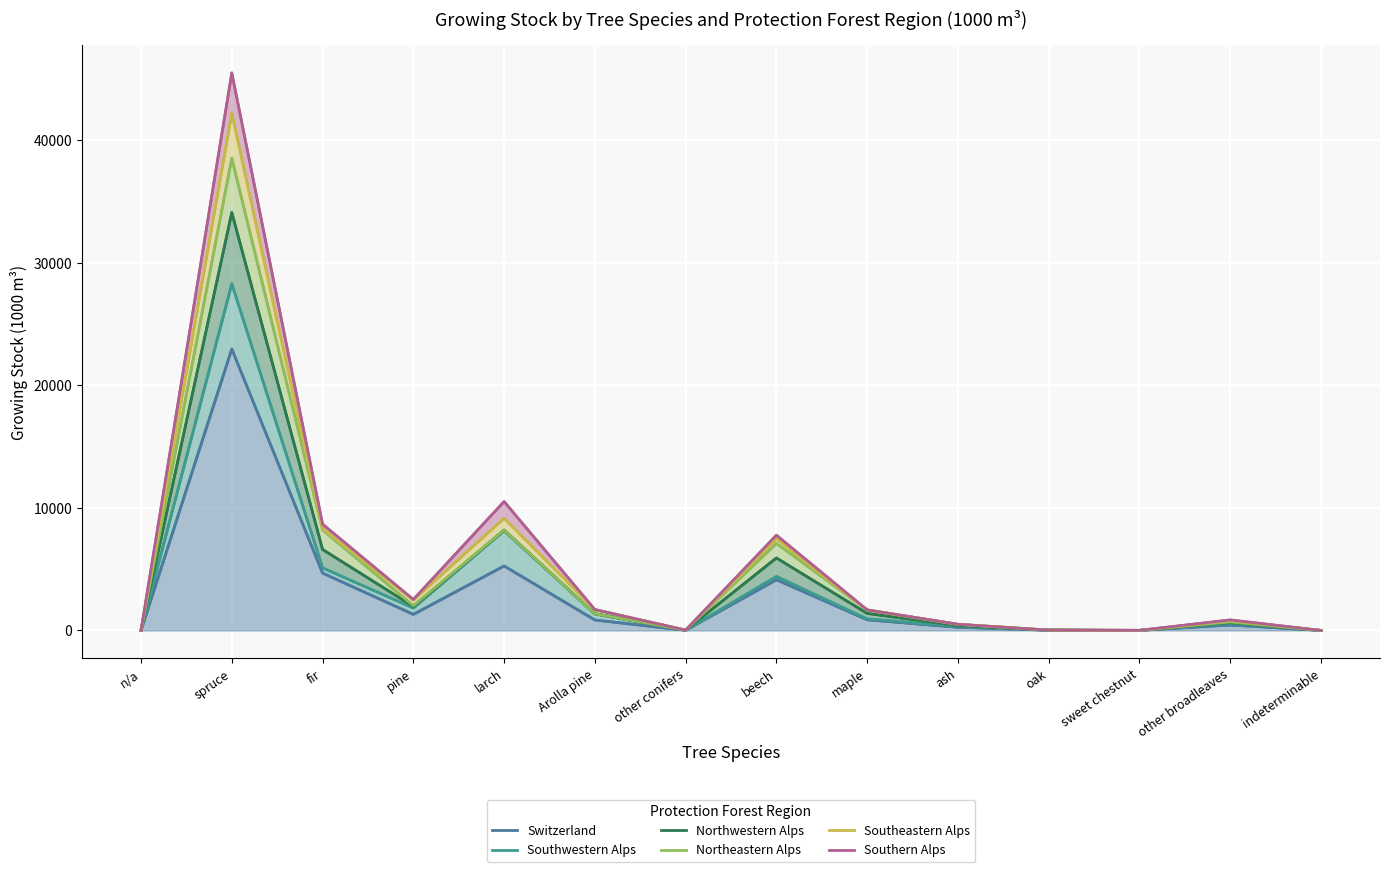

What position from the left is other broadleaves?

13